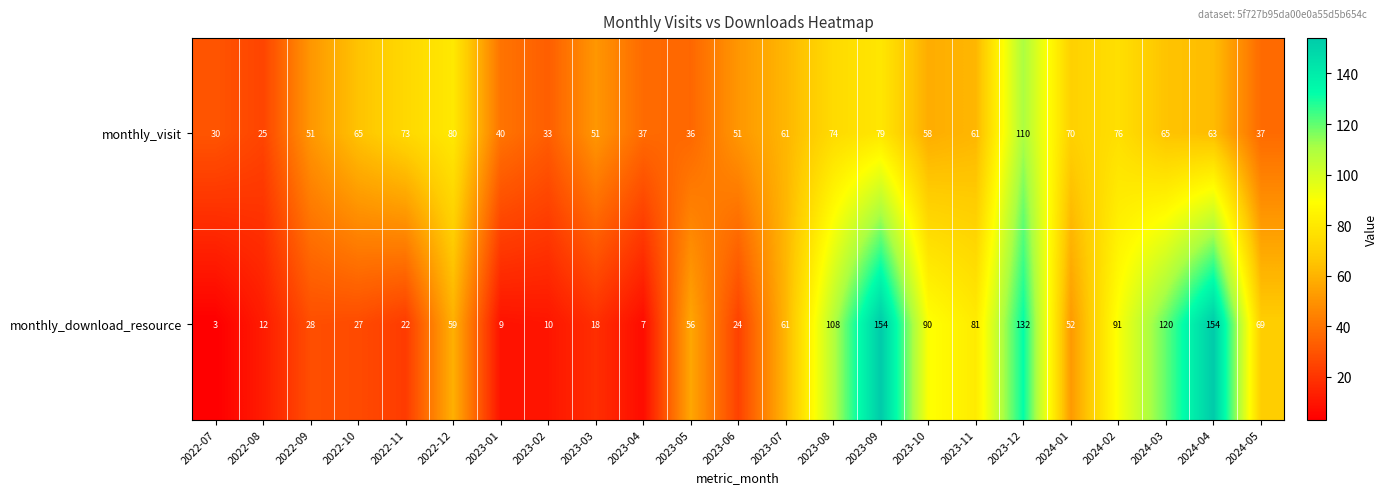

Which series has the largest total across all categories?

monthly_download_resource